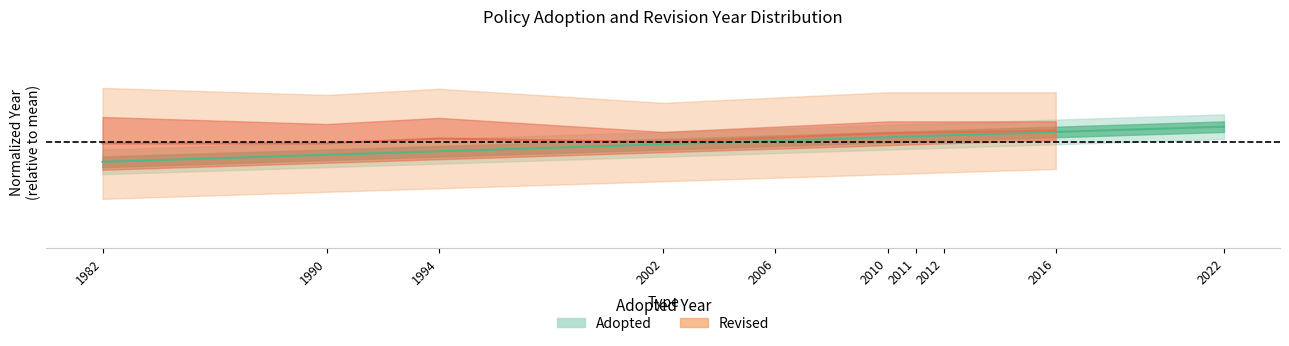

True or false: there are more than 1 points higher than both neighbors.

False